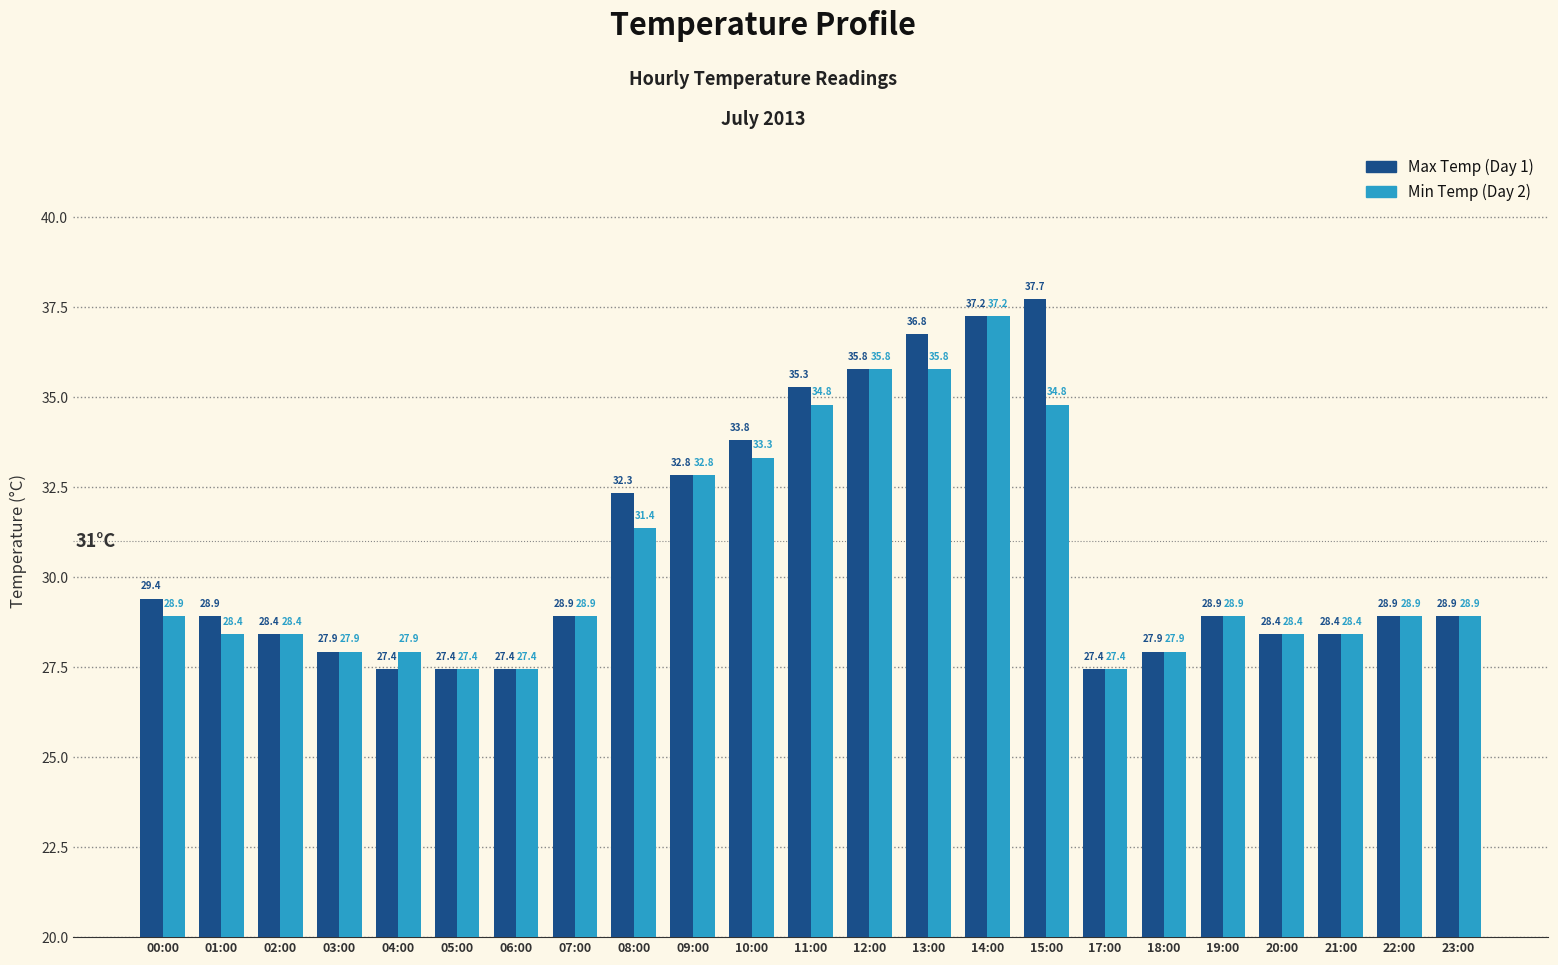

At which category is the sum across all series the highest?

14:00